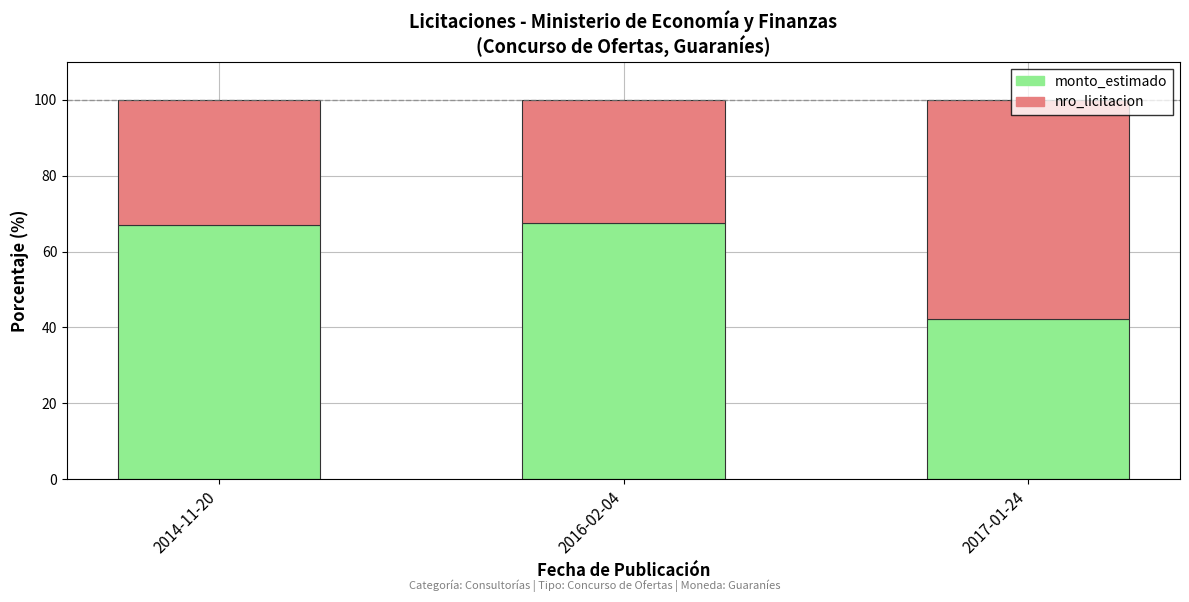

Does the chart contain stacked bars?

Yes